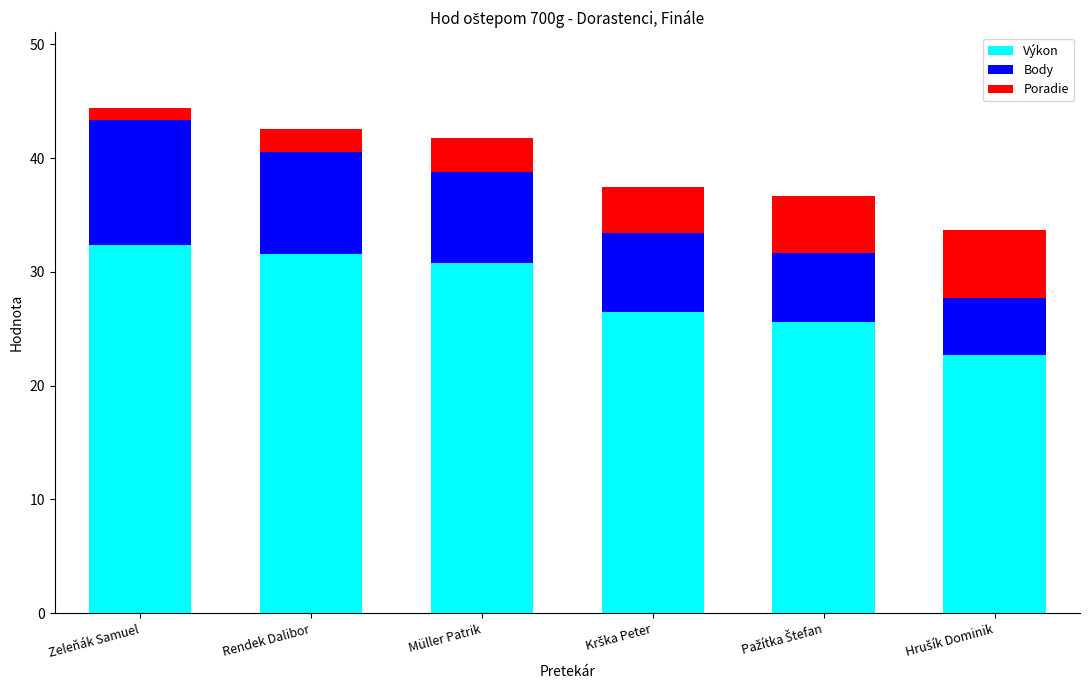

What is the maximum value for Výkon?

32.4